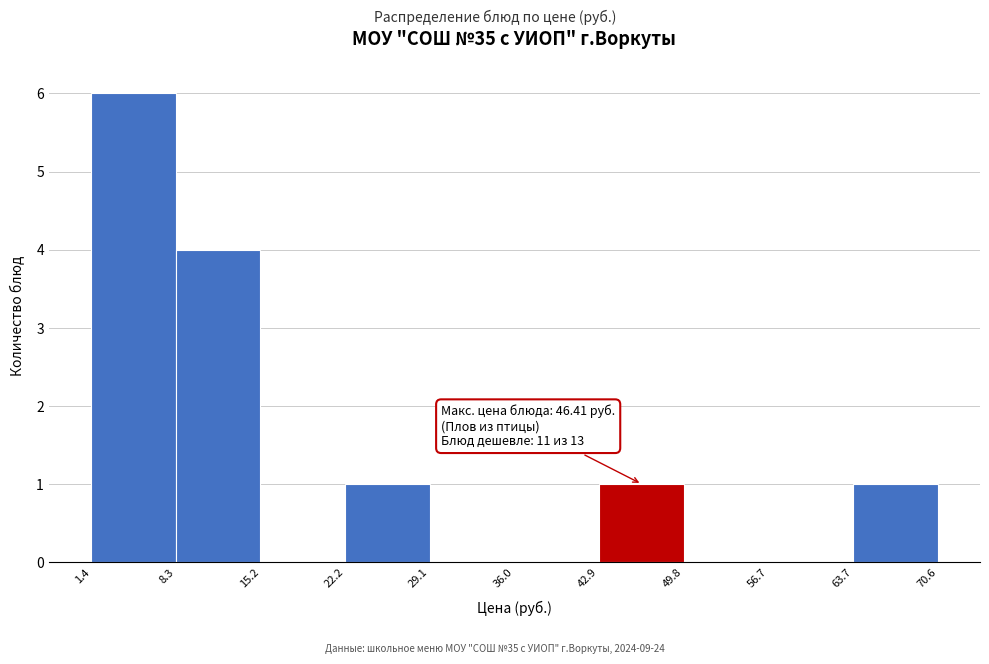

Over which range of the x-axis is the bar tallest?

1.4 to 8.3